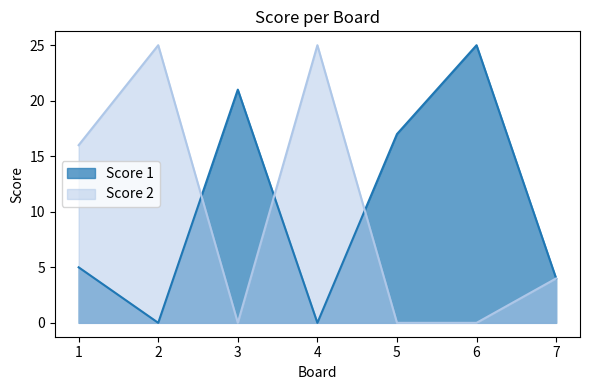

What is the highest value of the Score 1 series?

25